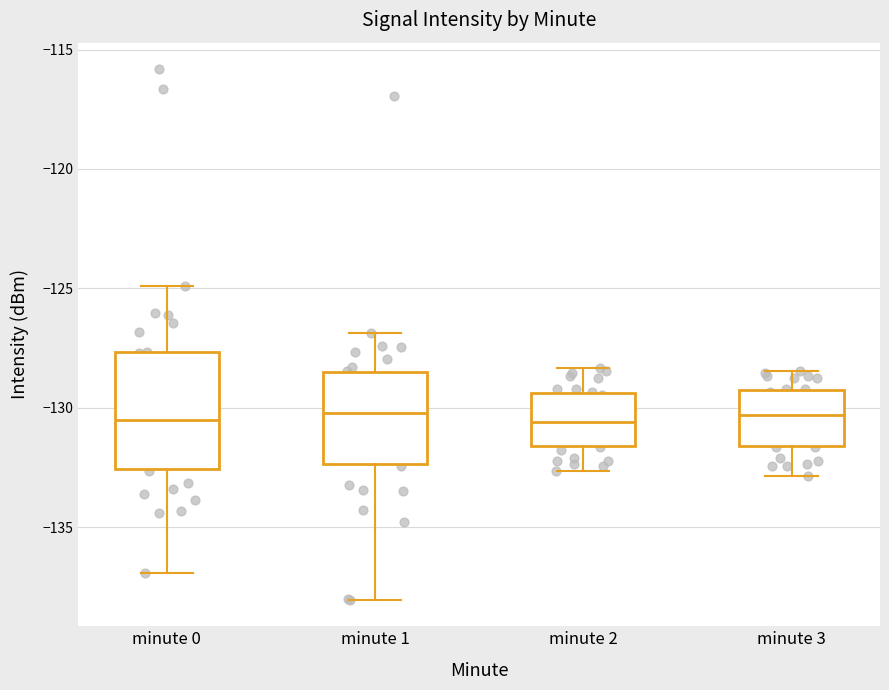

Reading left to right, transcribe this box plot: for each box, give where its median line is, the range the box spans, and where its two whiskers end, as read against the y-axis. The values are not printed on the chart, so give them approximately, as read against the axis.

minute 0: median -130.5, box -132.5 to -127.5, whiskers -137.0 to -125.0
minute 1: median -130.0, box -132.5 to -128.5, whiskers -138.0 to -127.0
minute 2: median -130.5, box -131.5 to -129.5, whiskers -132.5 to -128.5
minute 3: median -130.5, box -131.5 to -129.5, whiskers -133.0 to -128.5